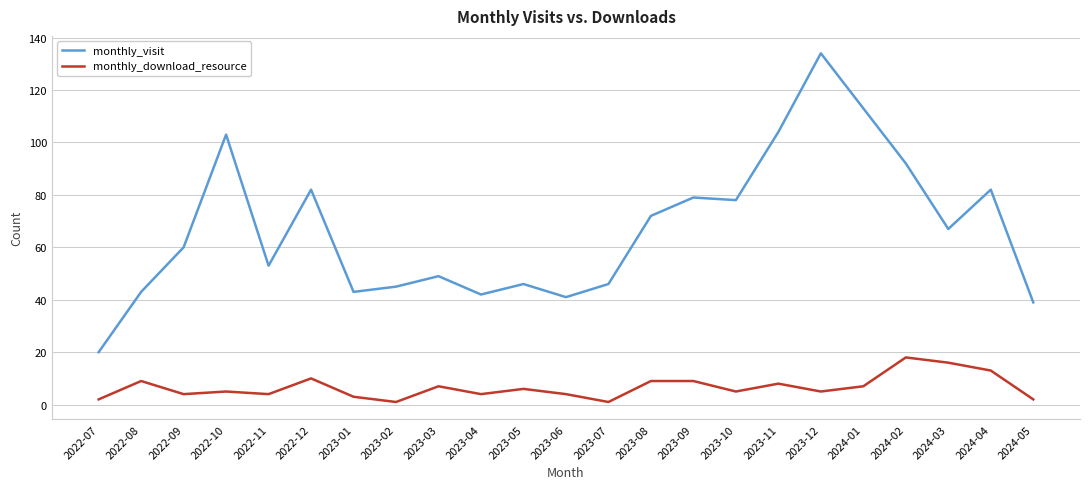

True or false: monthly_download_resource and monthly_visit cross at least once.

False